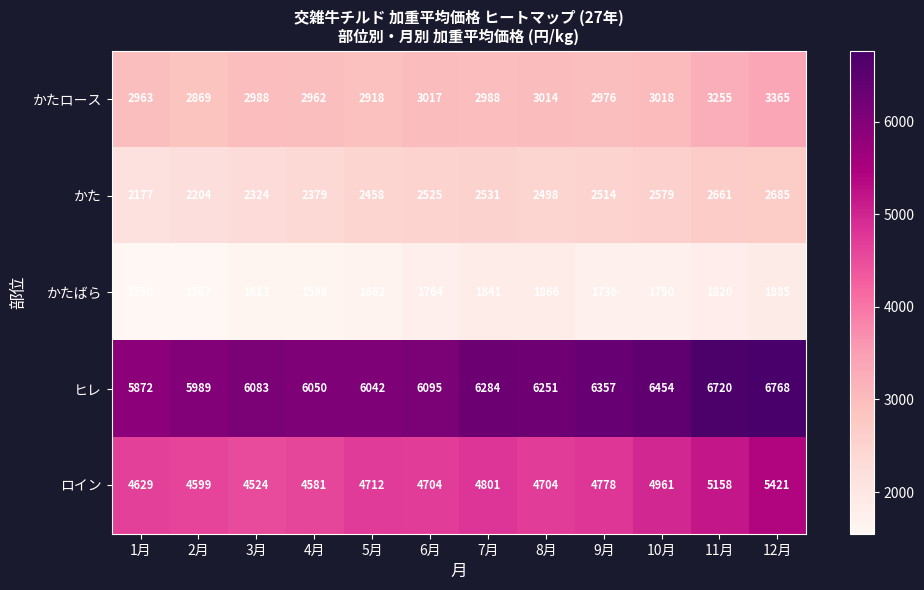

Where does the かた series first go above 2514?

6月